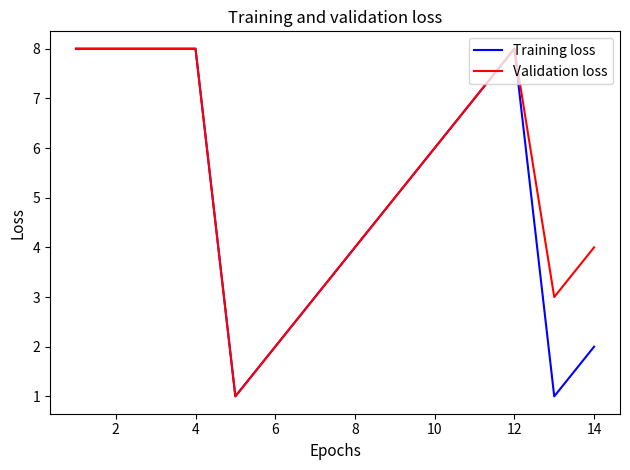

What is the maximum value for Validation loss?

8